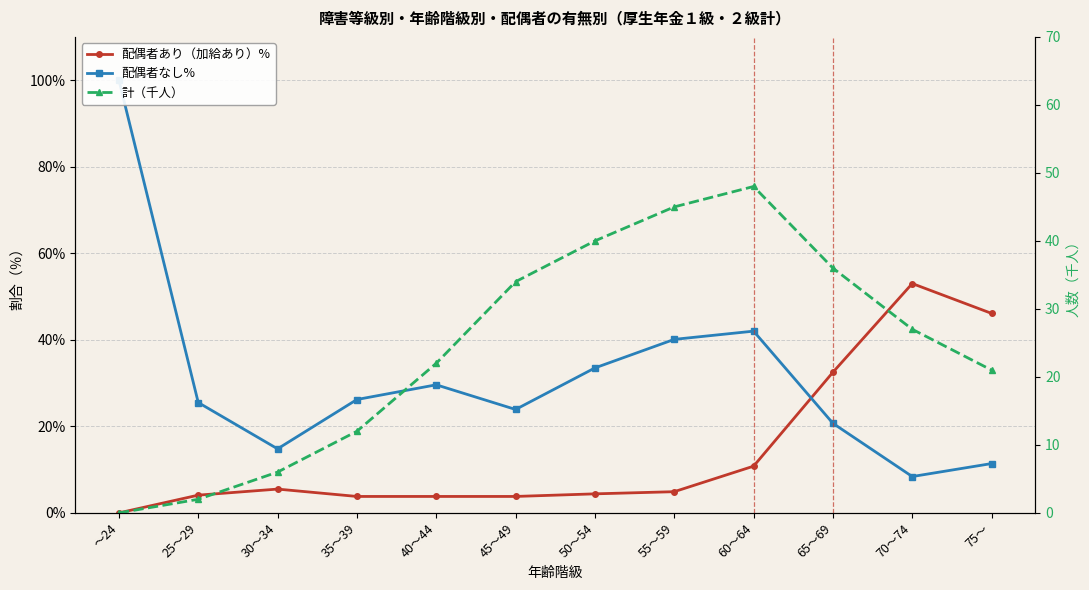

What position from the right is 60～64?

4